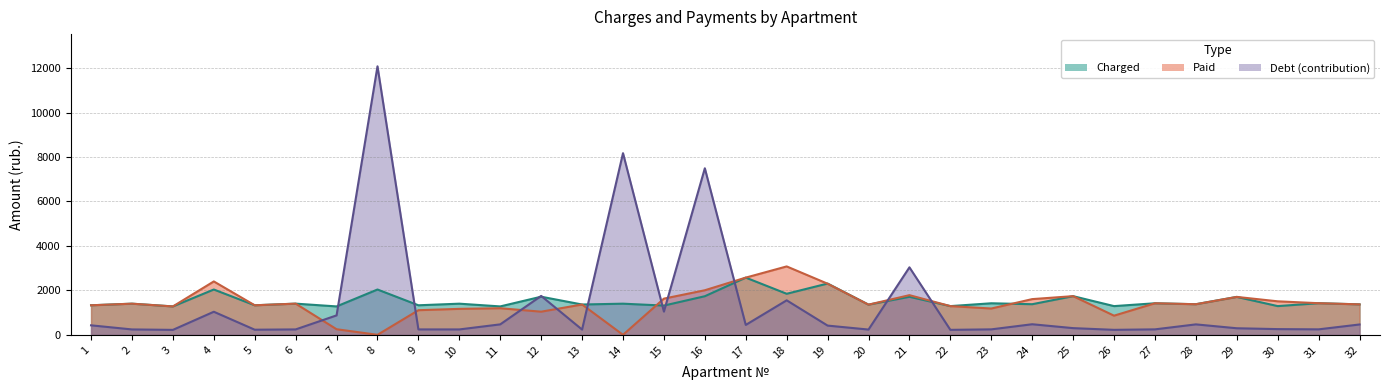

Which series has the largest total across all categories?

charged